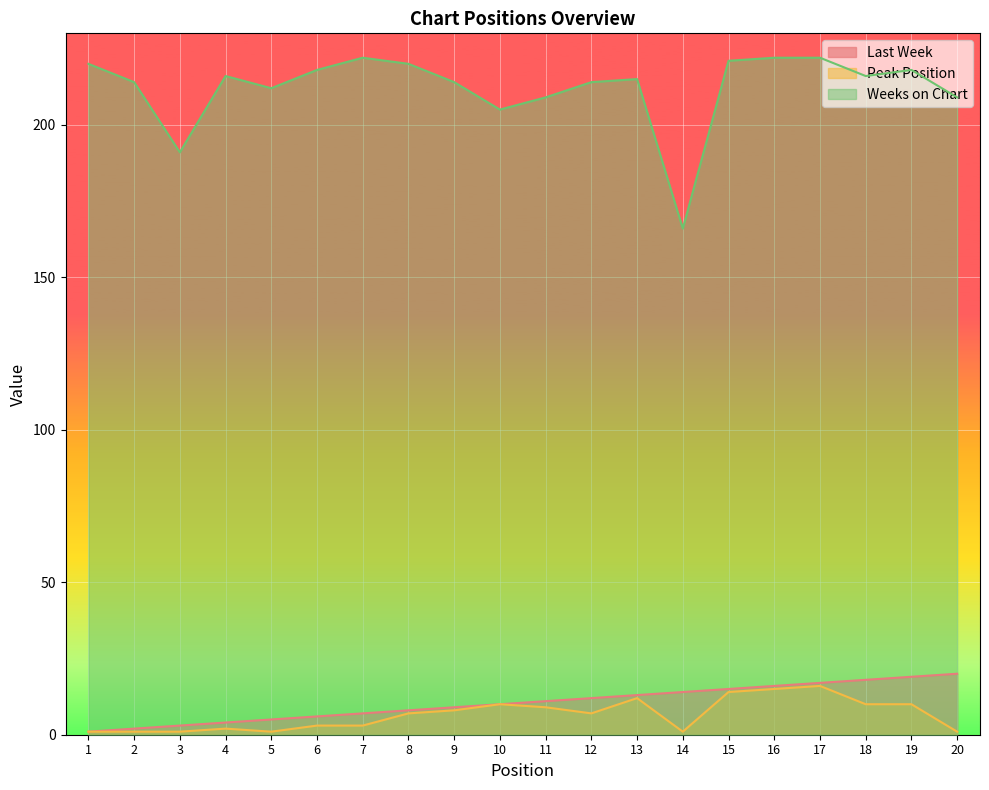

The value of Peak Position at 8 is 3. True or false?

False